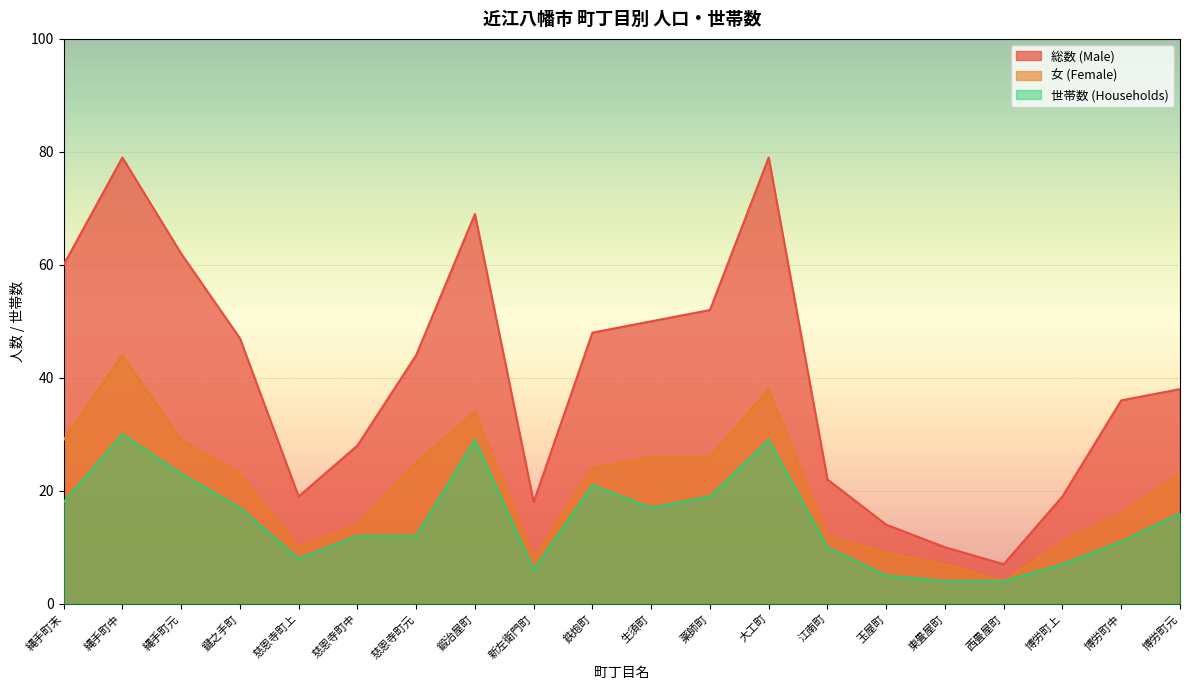

What is the sum of the 総数 (Male) values at 鍛治屋町 and 博労町上?

88